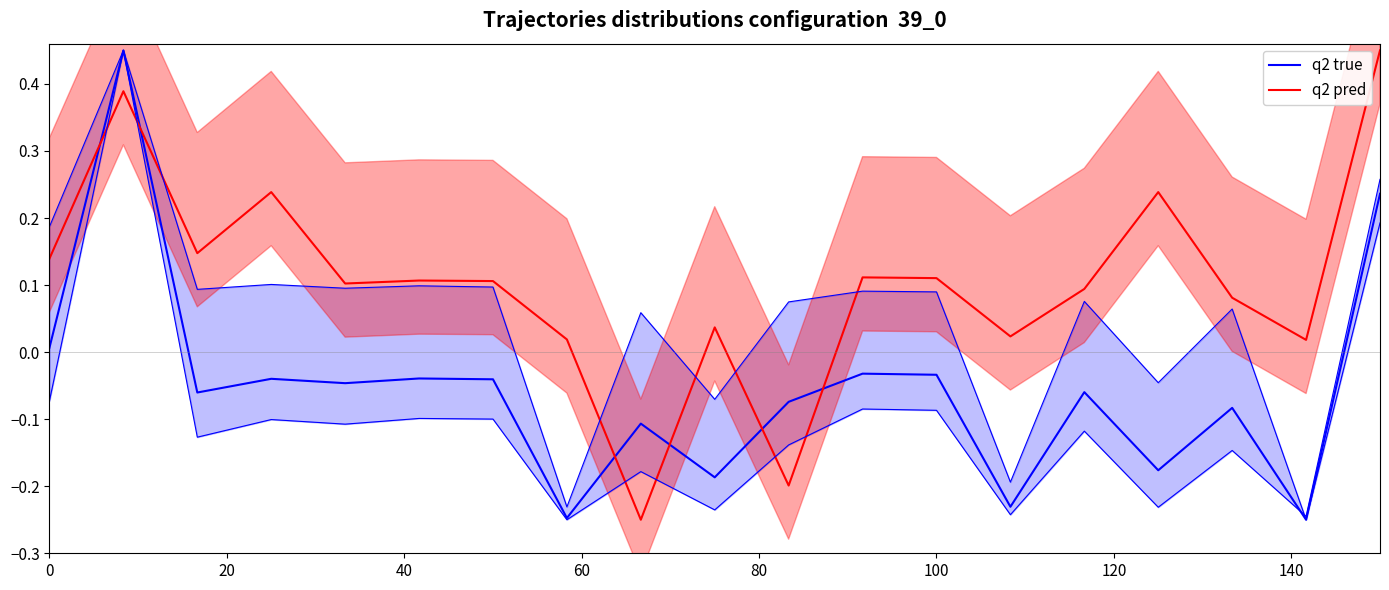

At how many categories does at least one series exceed 0?

17